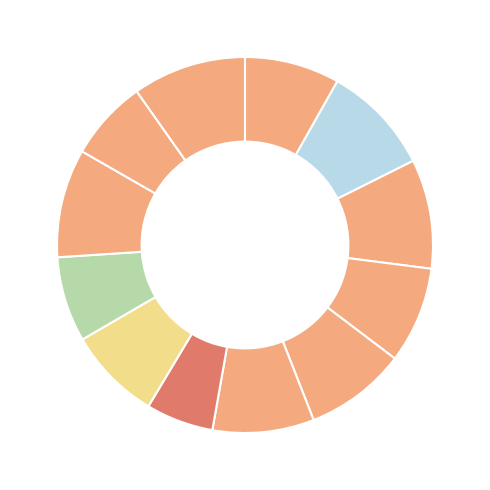

How many slices are in this pie chart?

12